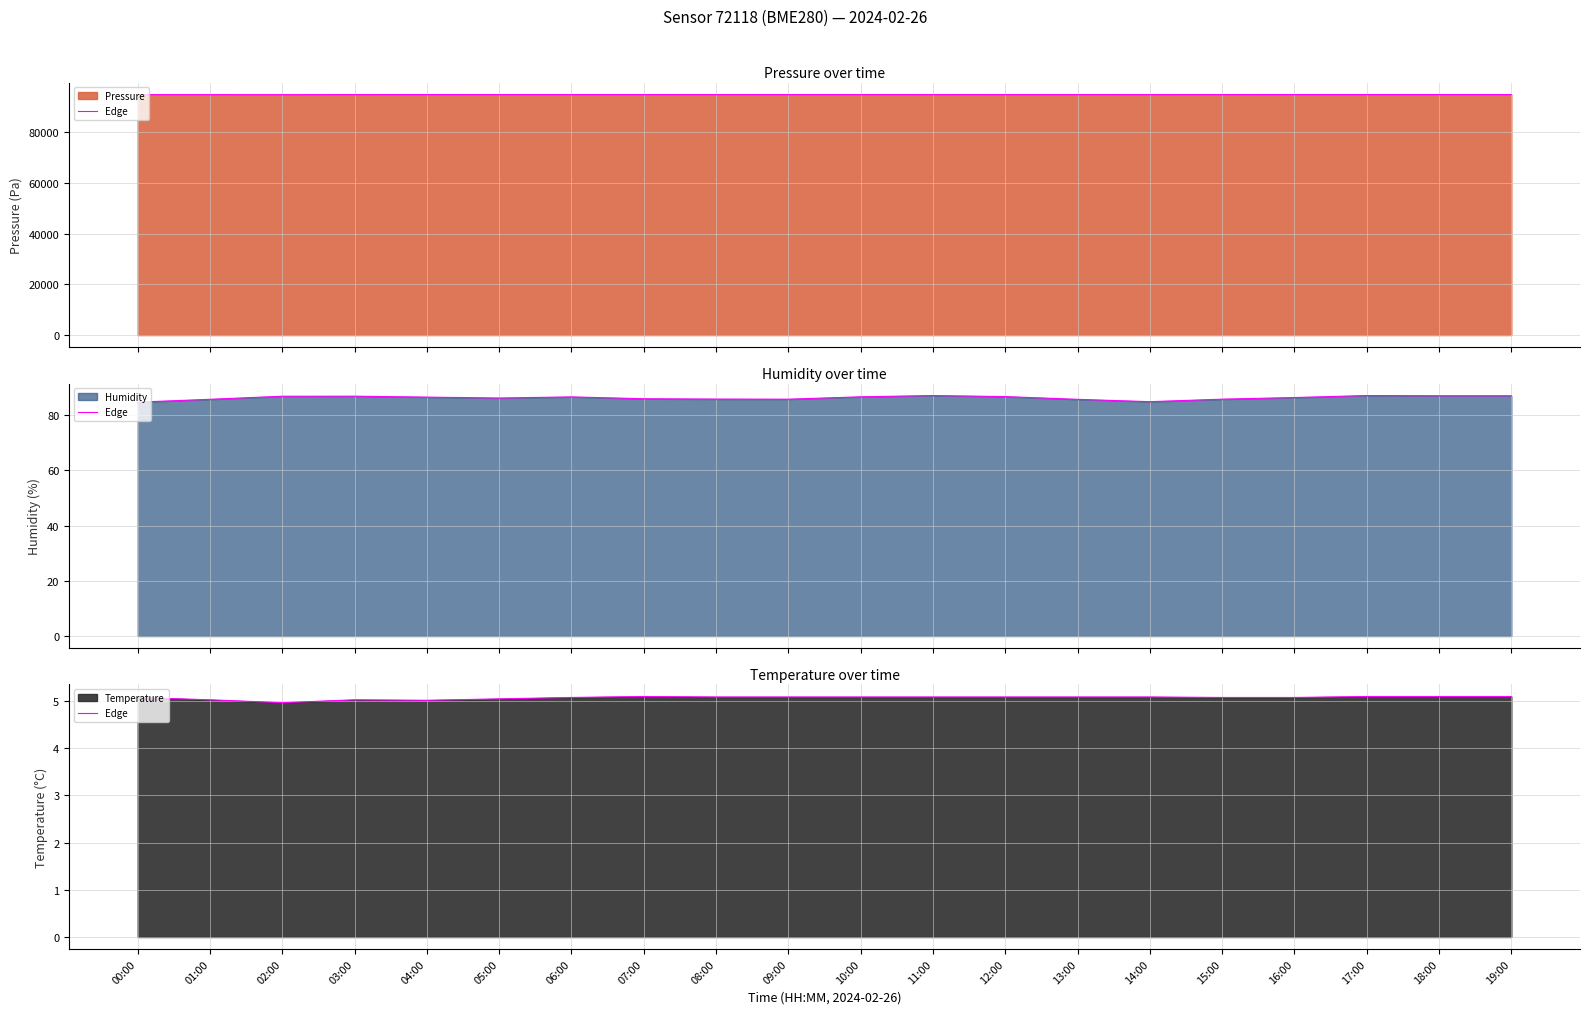

What is the difference between the maximum and minimum values in the pressure edge series?

21.0